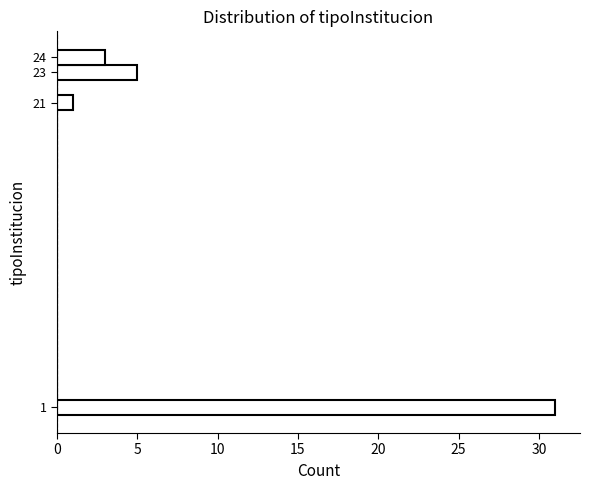

Which range on the y-axis has the longest bar?

0.5 to 1.5